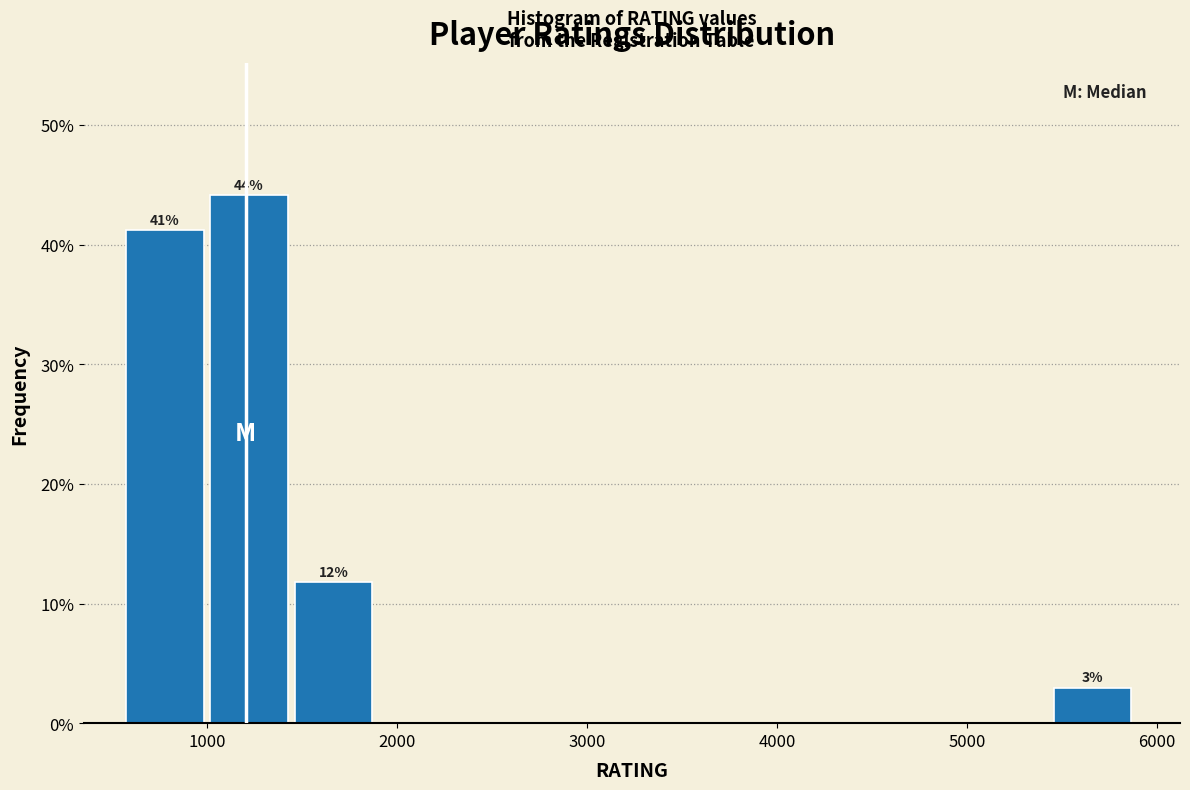

Over which range of the x-axis is the bar tallest?

1000 to 1500